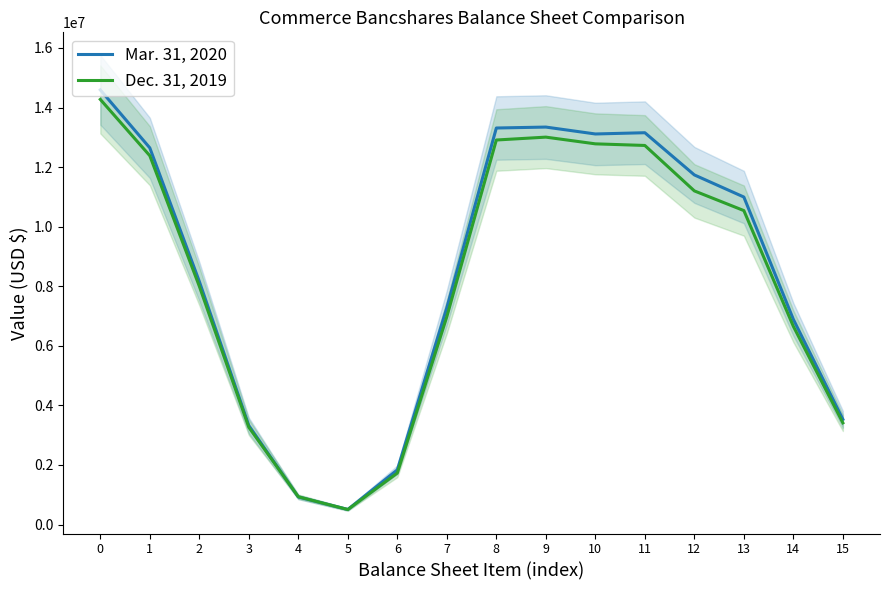

Which label corresponds to the smallest value in the chart?

5